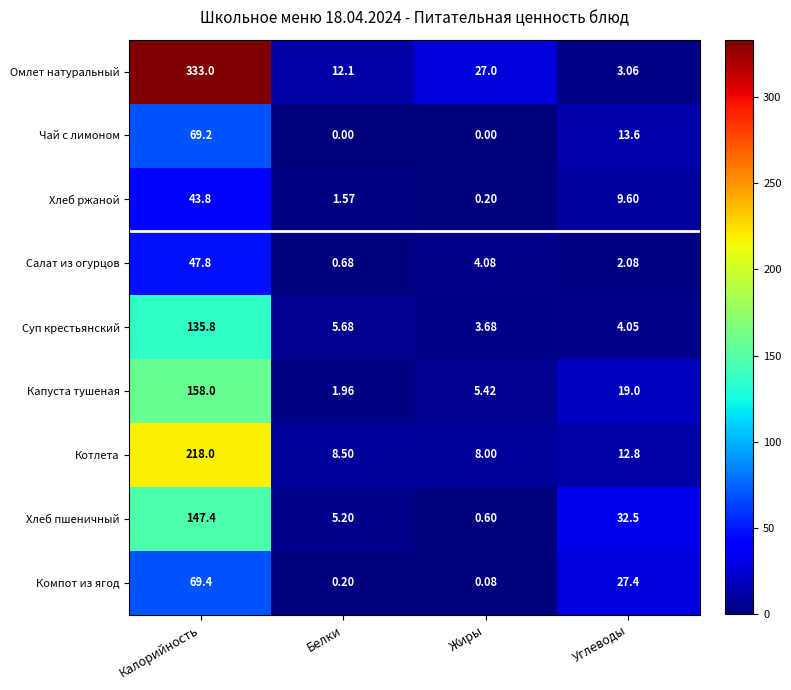

At which label does Хлеб пшеничный reach its peak?

Калорийность